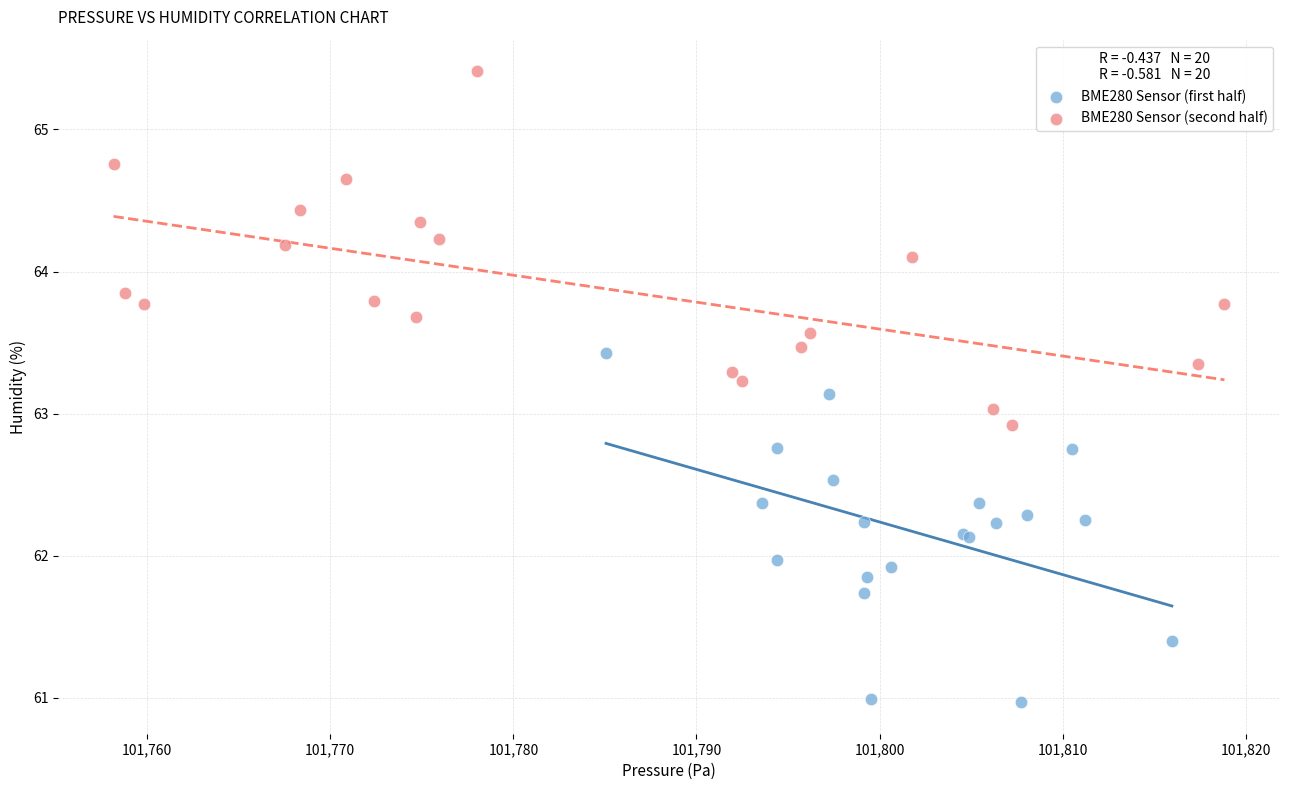

Which series reaches the maximum Y coordinate?

BME280 Sensor (second half)